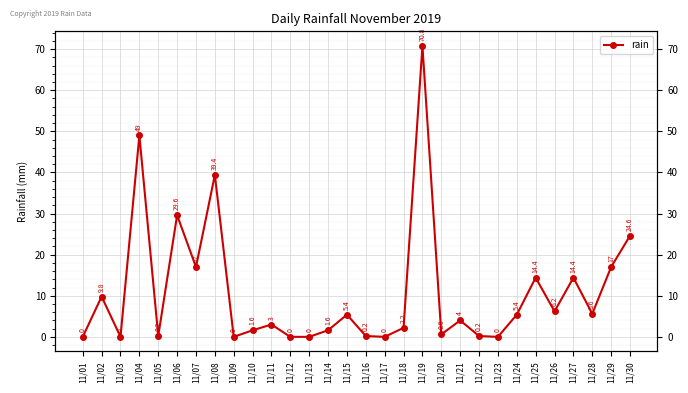

List the labels in order of value, smallest first.

11/01, 11/03, 11/09, 11/12, 11/13, 11/17, 11/23, 11/05, 11/16, 11/22, 11/20, 11/10, 11/14, 11/18, 11/11, 11/21, 11/15, 11/24, 11/28, 11/26, 11/02, 11/25, 11/27, 11/07, 11/29, 11/30, 11/06, 11/08, 11/04, 11/19